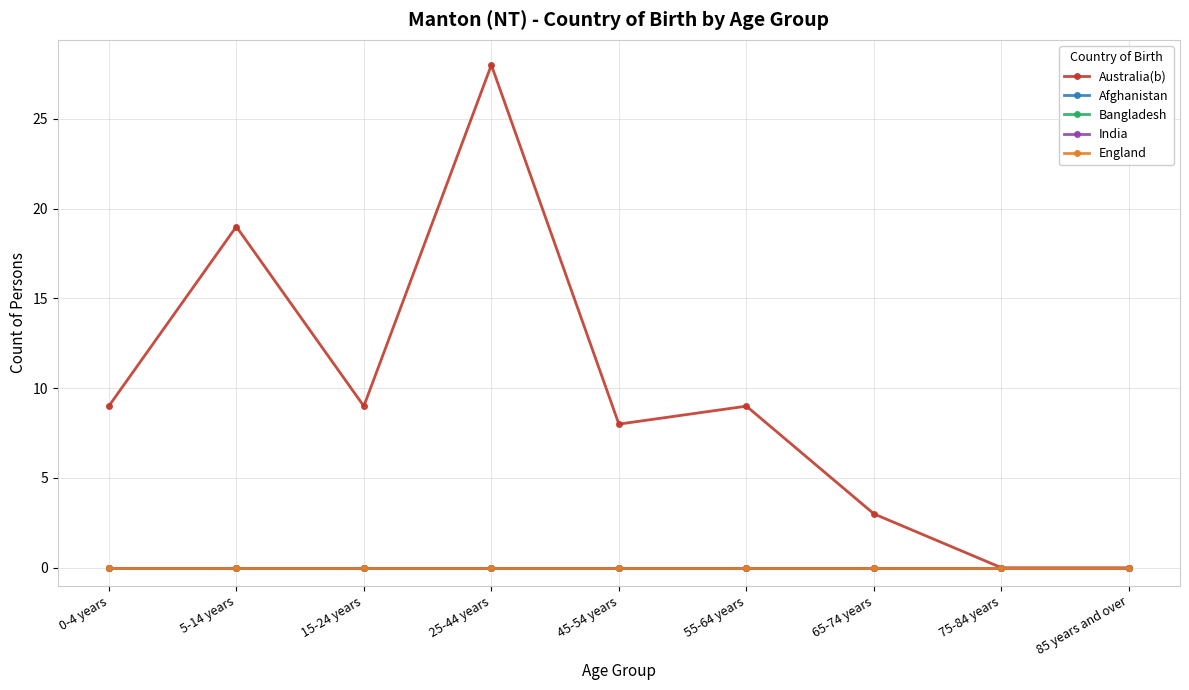

True or false: England and Afghanistan intersect in this chart.

False